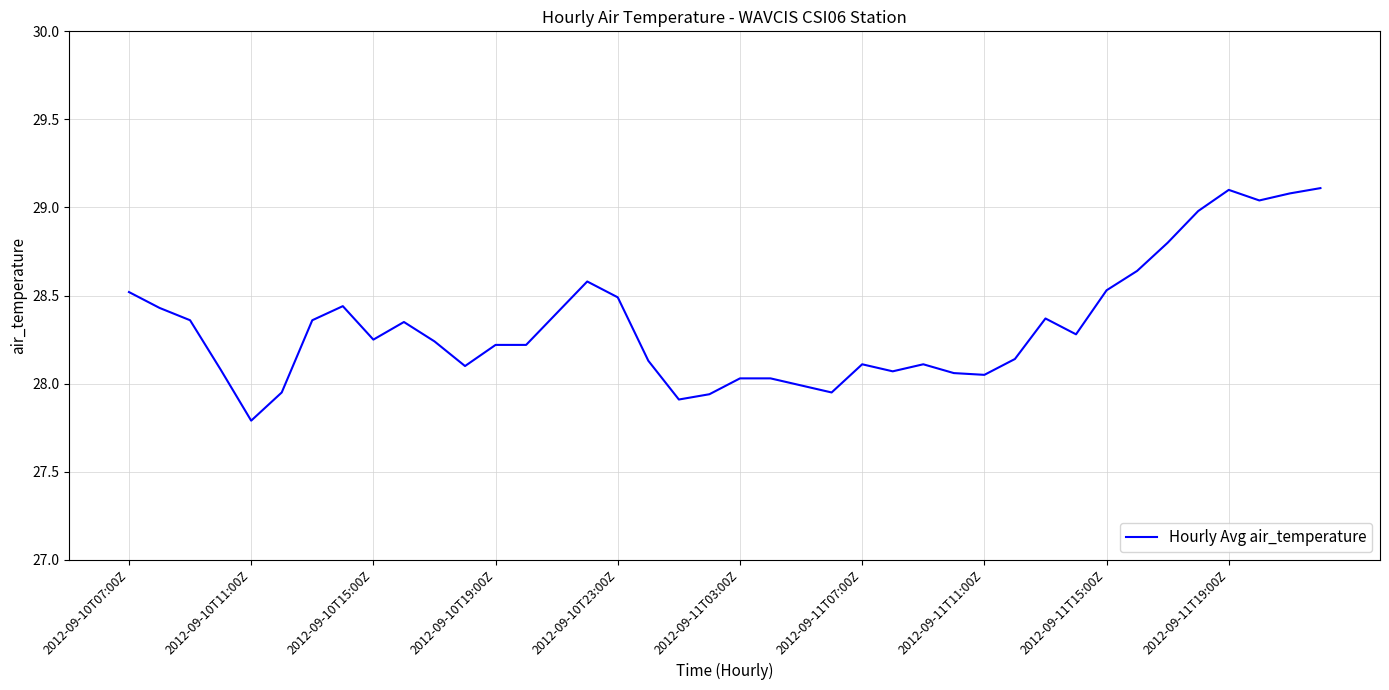

What is the maximum value shown in the chart?

29.1